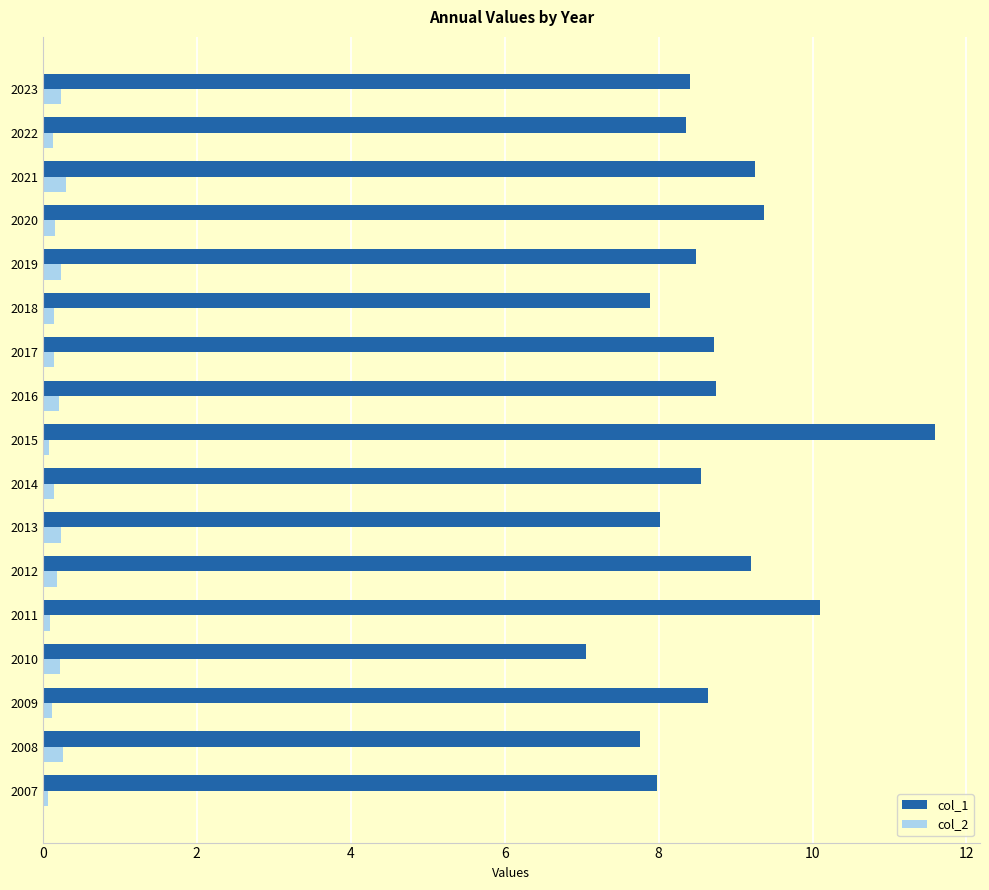

What is the difference between the maximum and second lowest values in the col_1 series?

3.8